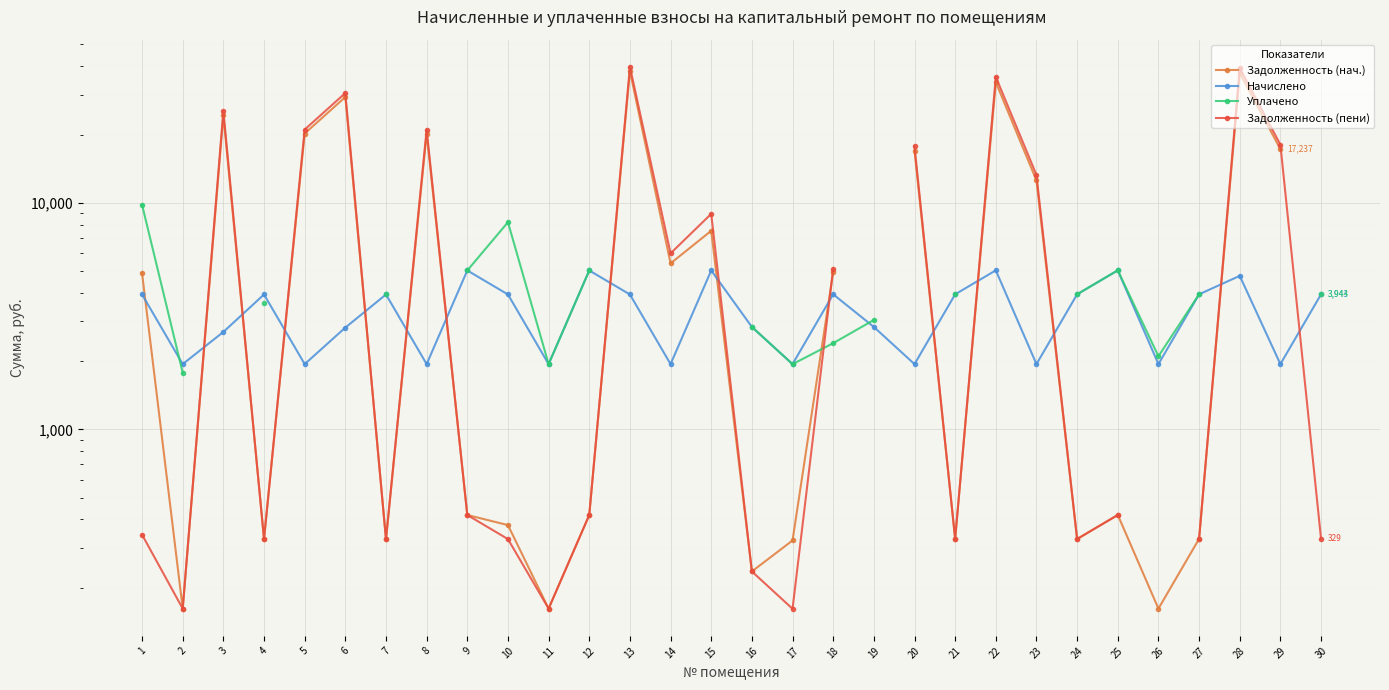

What is the total value across all series at 9?

10886.2